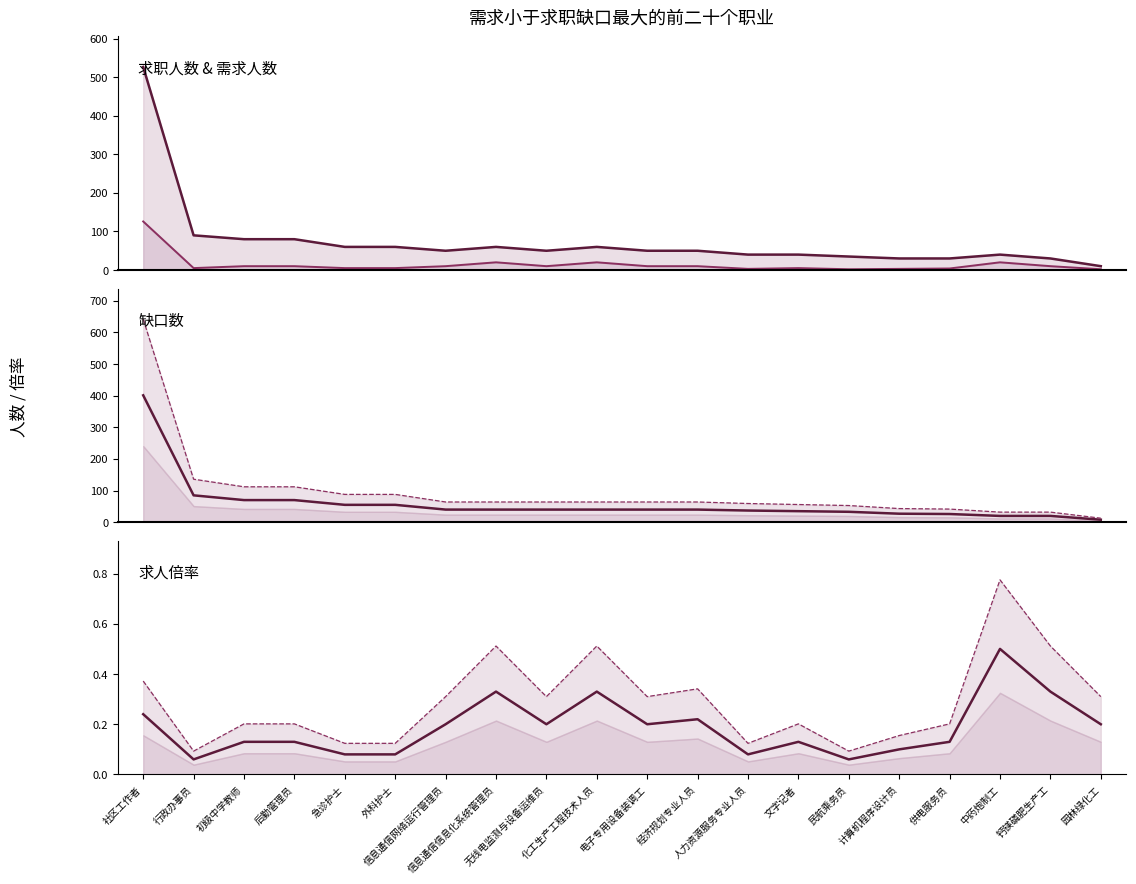

What is the total value across all series at 化工生产工程技术人员?

184.8